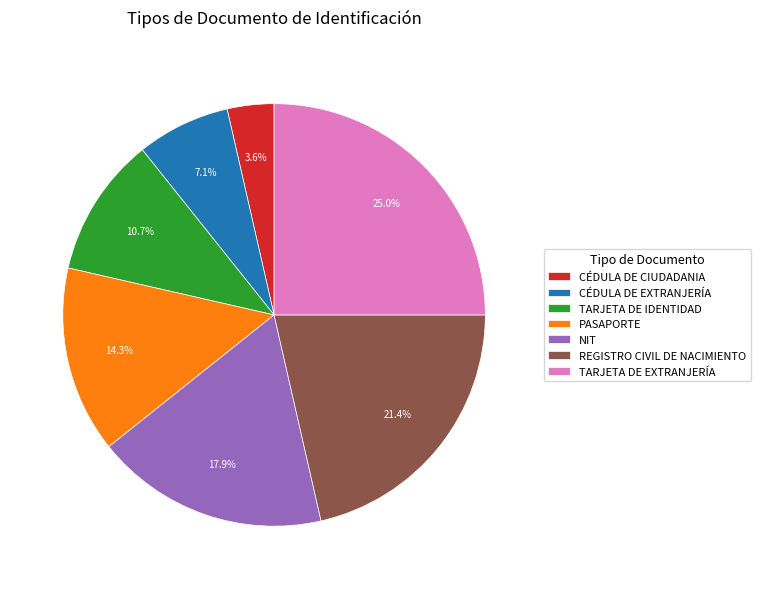

Approximately how many times larger is the value at TARJETA DE EXTRANJERÍA compared to REGISTRO CIVIL DE NACIMIENTO?

1.2